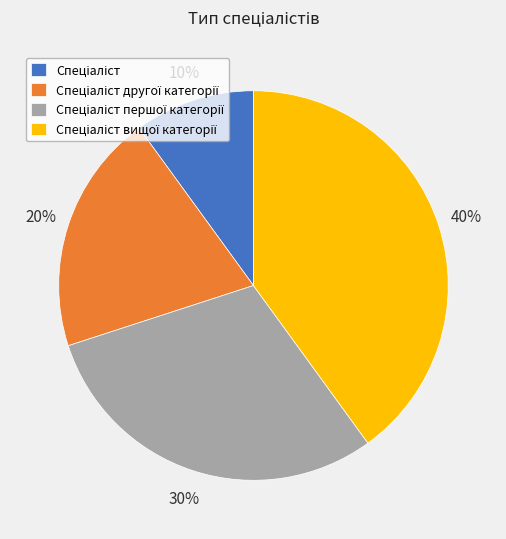

To the nearest percent, what is the difference between the largest and smallest slice percentages?

30%